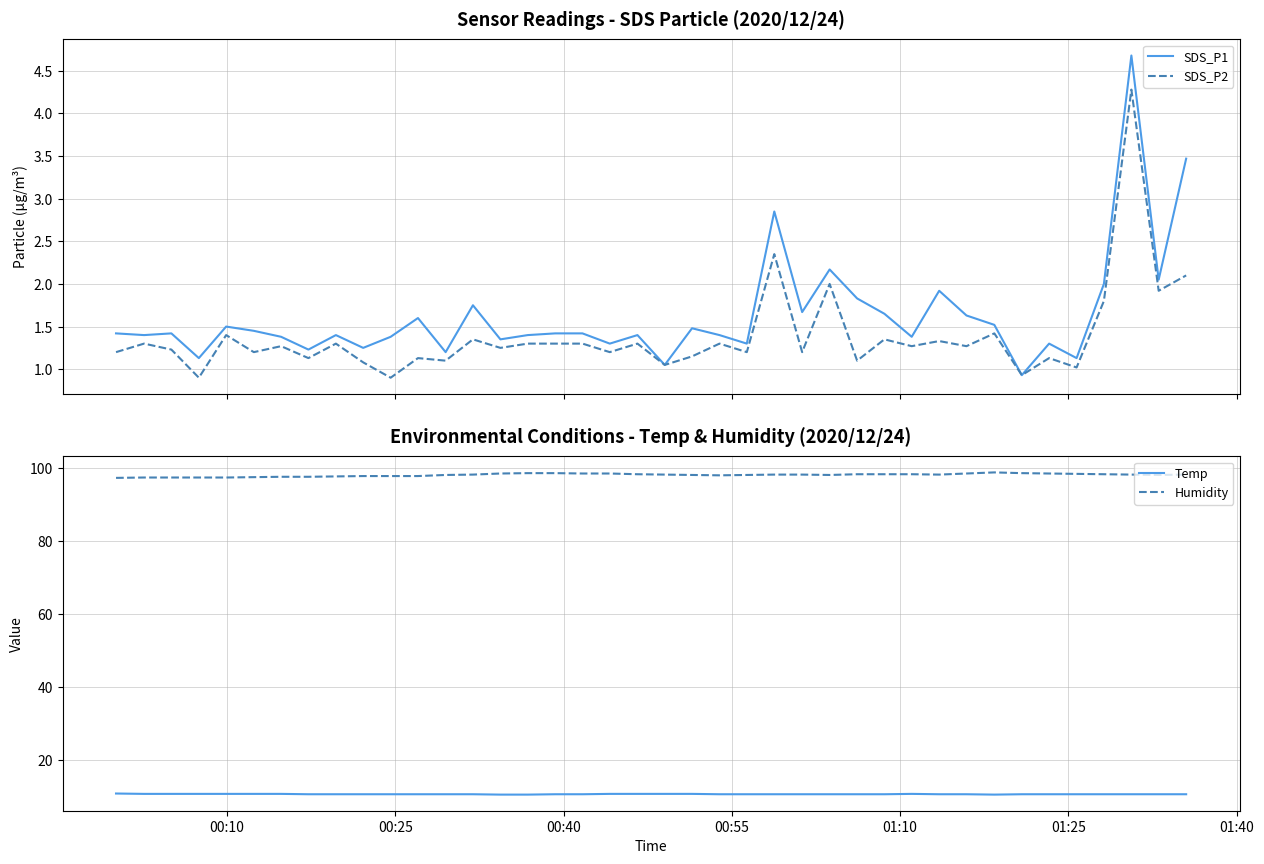

What is the minimum value for SDS_P2?

0.9